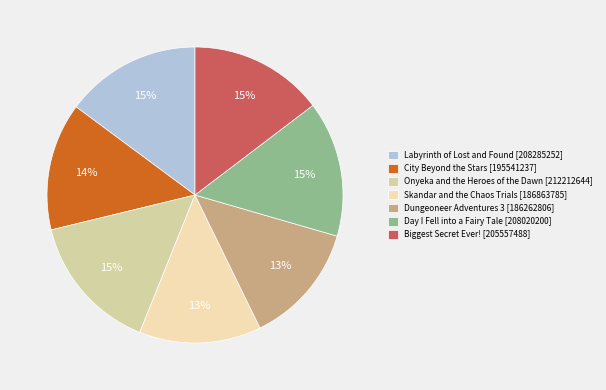

To the nearest percent, what is the combined percentage of City Beyond the Stars and Biggest Secret Ever!?

29%